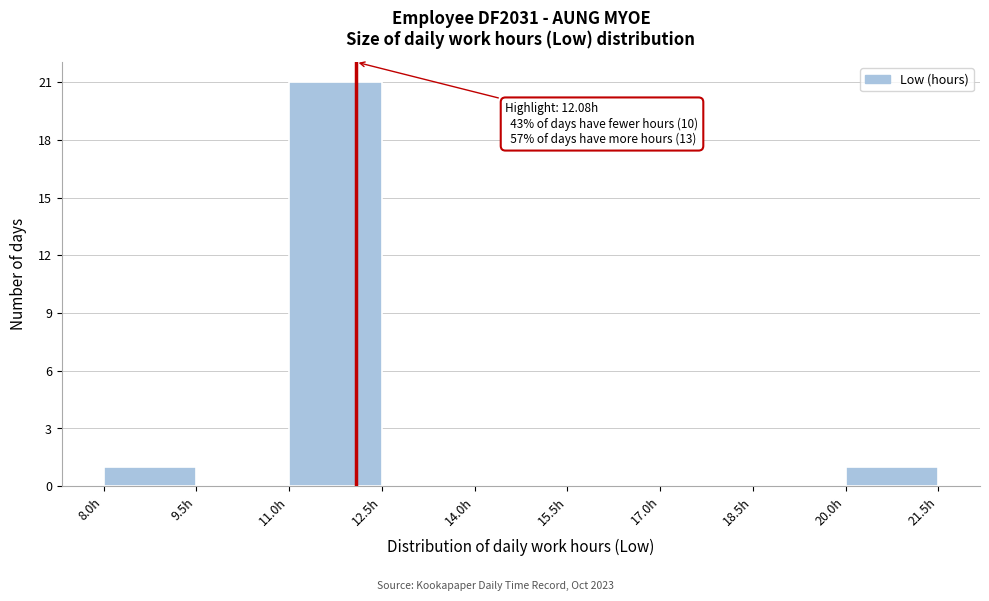

Which range on the x-axis has the tallest bar?

11.0 to 12.5